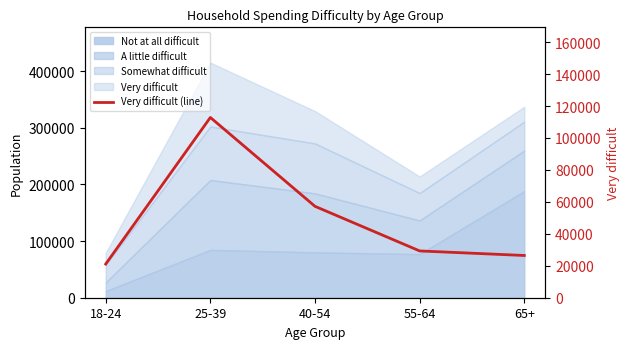

Read the value at 40-54, to the nearest 100.

57200